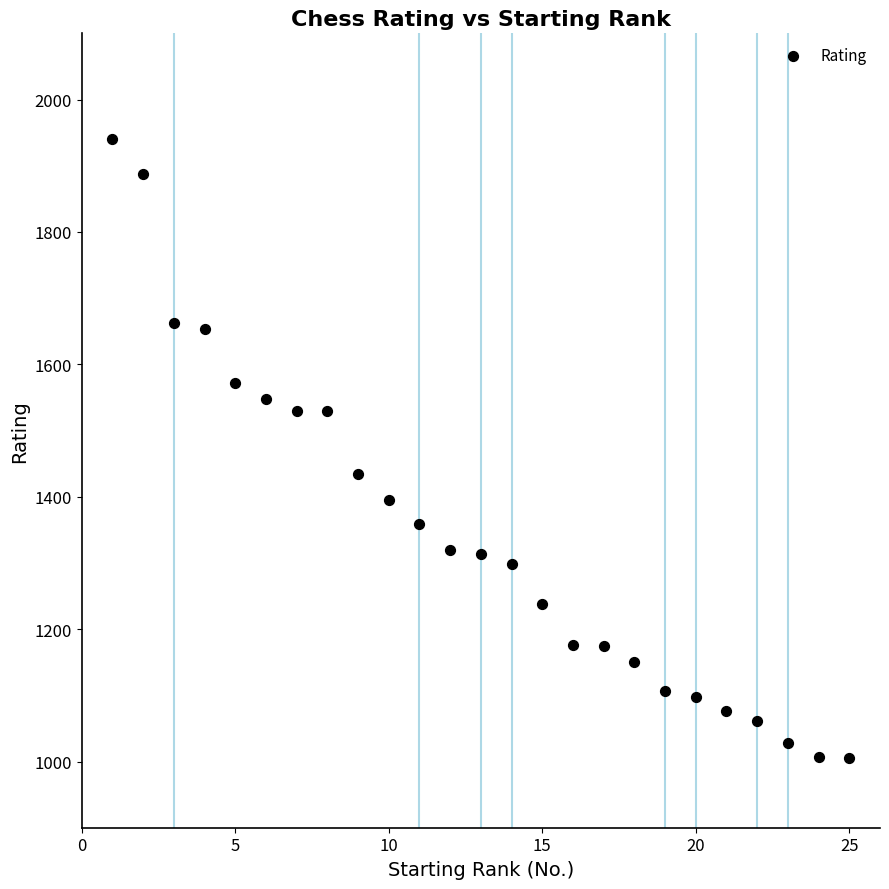

What is the range of X values (max minus min)?

24